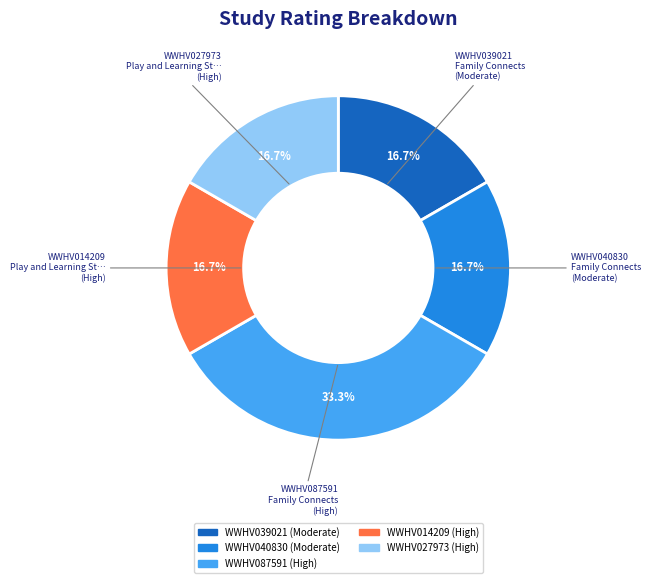

To the nearest percent, what is the difference between the largest and smallest slice percentages?

17%